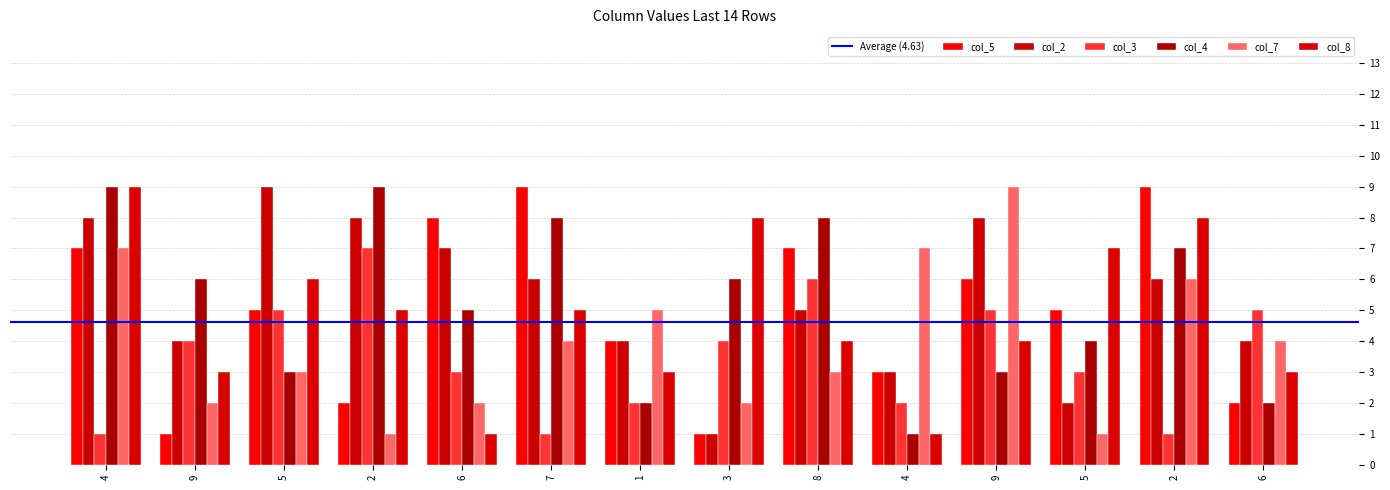

Reading left to right, what are all the values shown in this chart?

col_5: 4=7	9=1	5=5	2=2	6=8	7=9	1=4	3=1	8=7	4=3	9=6	5=5	2=9	6=2
col_2: 4=8	9=4	5=9	2=8	6=7	7=6	1=4	3=1	8=5	4=3	9=8	5=2	2=6	6=4
col_3: 4=1	9=4	5=5	2=7	6=3	7=1	1=2	3=4	8=6	4=2	9=5	5=3	2=1	6=5
col_4: 4=9	9=6	5=3	2=9	6=5	7=8	1=2	3=6	8=8	4=1	9=3	5=4	2=7	6=2
col_7: 4=7	9=2	5=3	2=1	6=2	7=4	1=5	3=2	8=3	4=7	9=9	5=1	2=6	6=4
col_8: 4=9	9=3	5=6	2=5	6=1	7=5	1=3	3=8	8=4	4=1	9=4	5=7	2=8	6=3